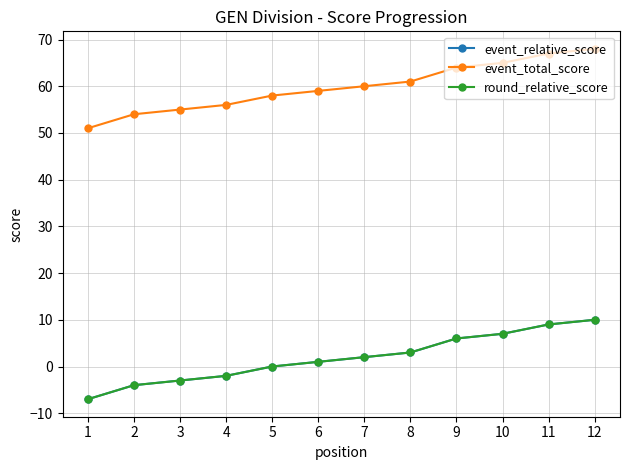

Reading left to right, transcribe all the data shown in this chart.

event_relative_score: 1=-7	2=-4	3=-3	4=-2	5=0	6=1	7=2	8=3	9=6	10=7	11=9	12=10
event_total_score: 1=51	2=54	3=55	4=56	5=58	6=59	7=60	8=61	9=64	10=65	11=67	12=68
round_relative_score: 1=-7	2=-4	3=-3	4=-2	5=0	6=1	7=2	8=3	9=6	10=7	11=9	12=10